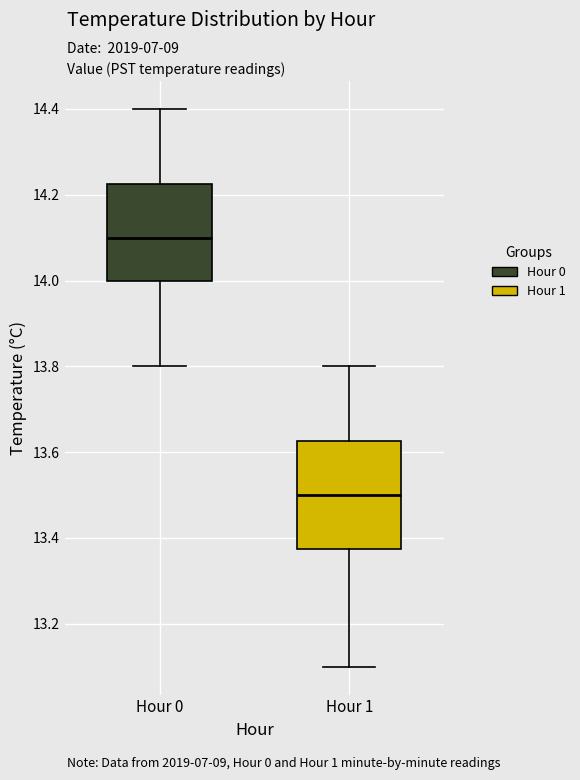

Which box has the highest median line?

Hour 0